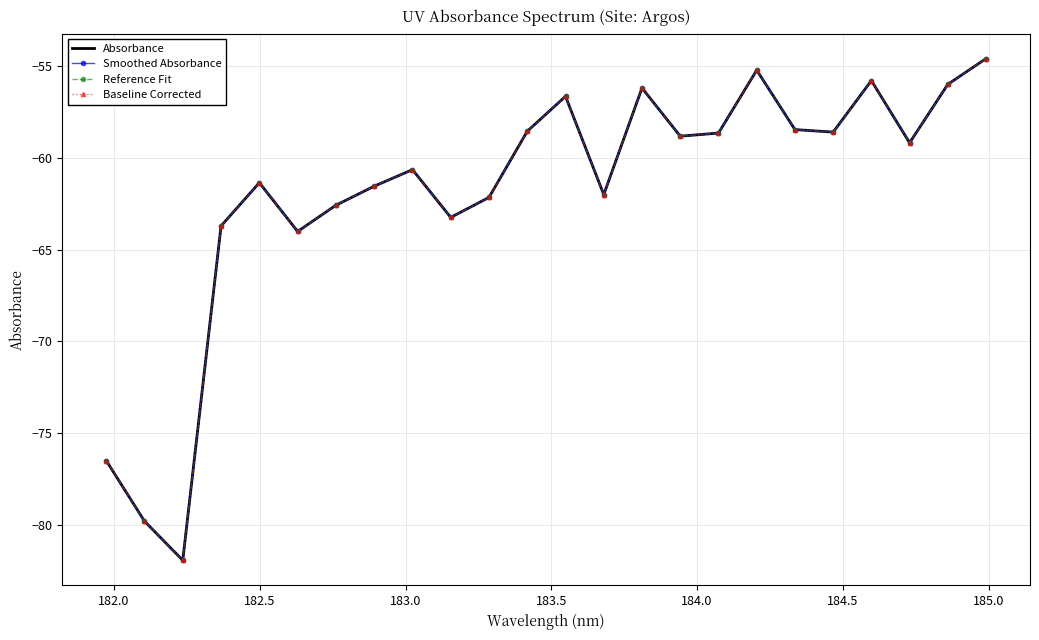

How many distinct data groups are displayed?

4